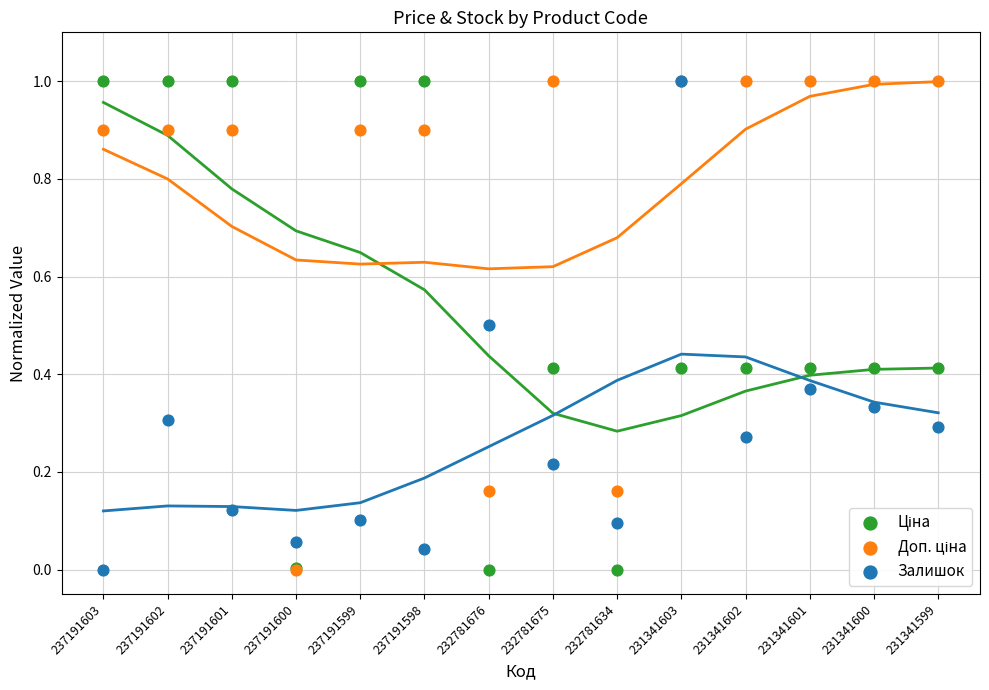

Which series reaches the maximum Y coordinate?

Ціна